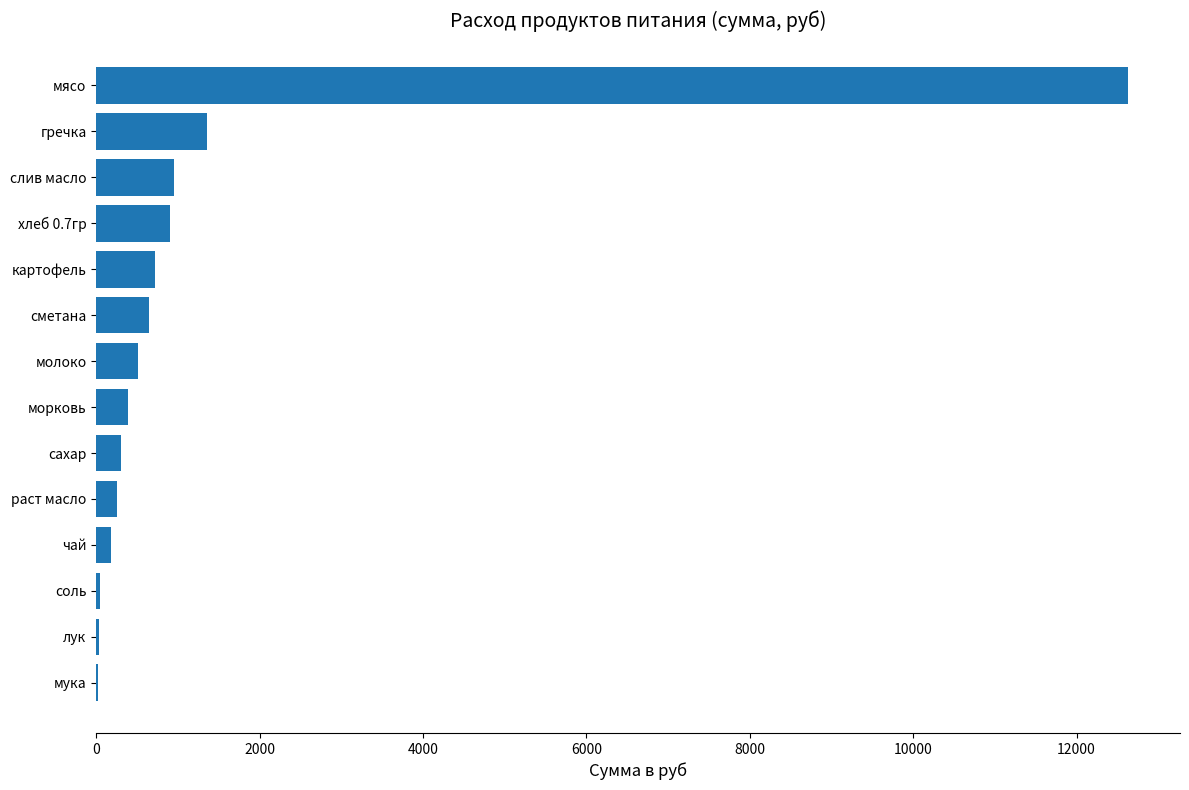

What is the ratio of the value at мясо to the value at хлеб 0.7гр?

13.9